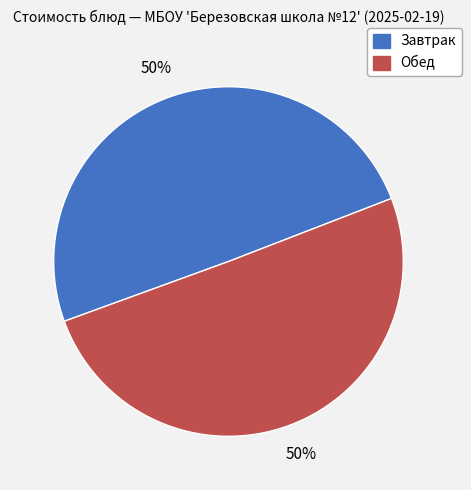

How many segments does this pie chart have?

2